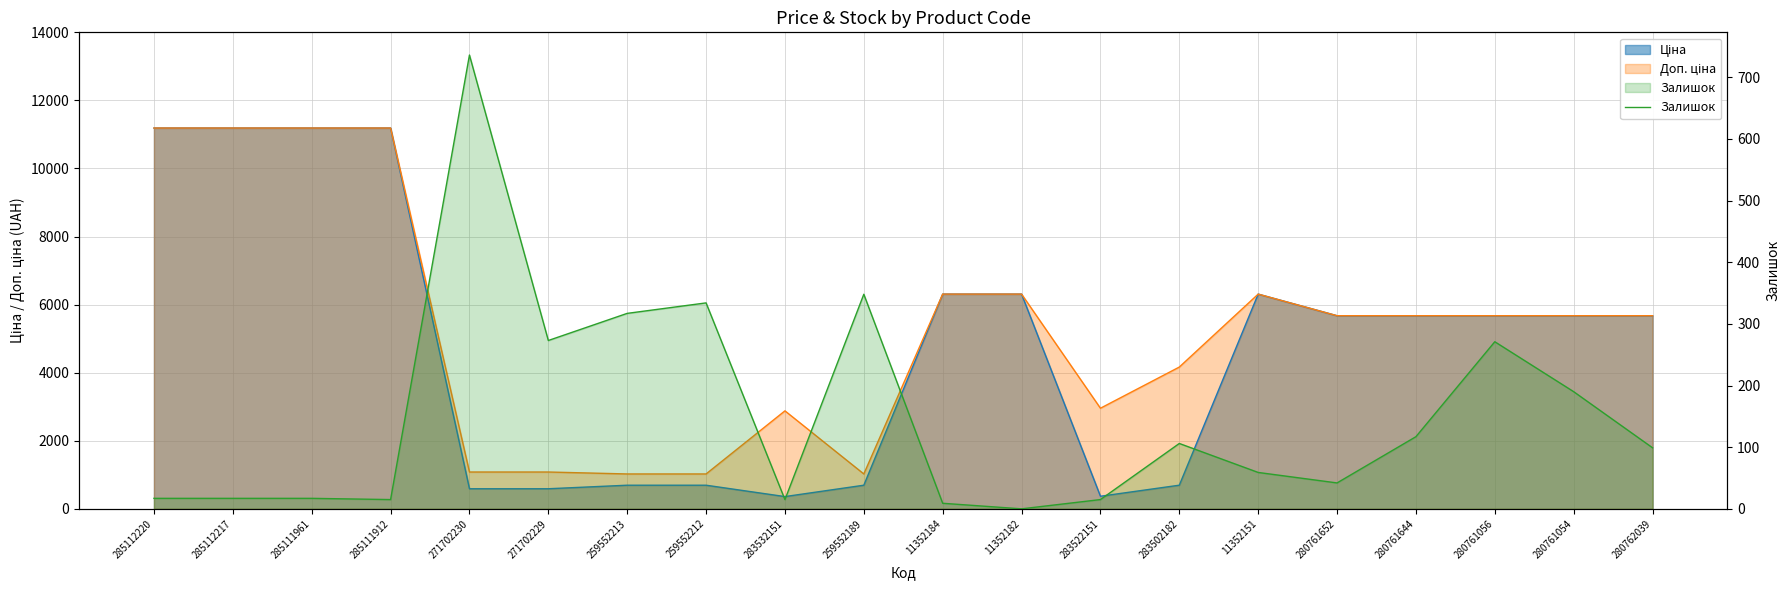

What is the label of the 15th point from the right?

271702229